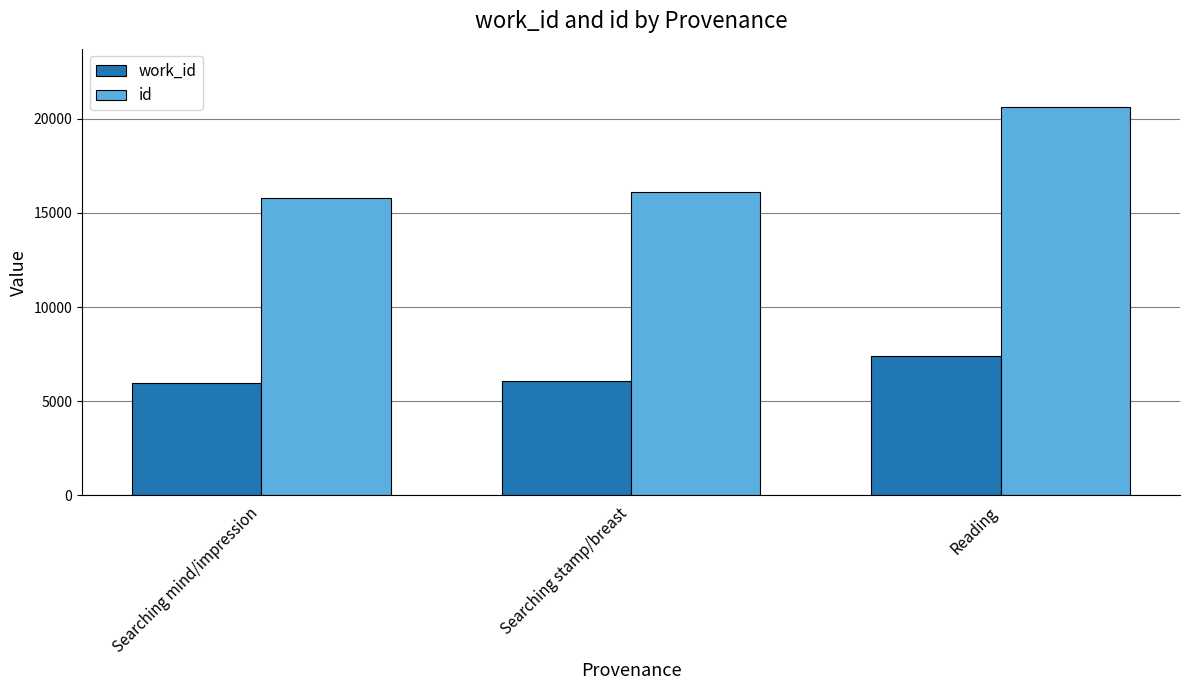

Reading left to right, transcribe all the data shown in this chart.

work_id: Searching mind/impression=5951	Searching stamp/breast=6104	Reading=7431
id: Searching mind/impression=15780	Searching stamp/breast=16135	Reading=20622